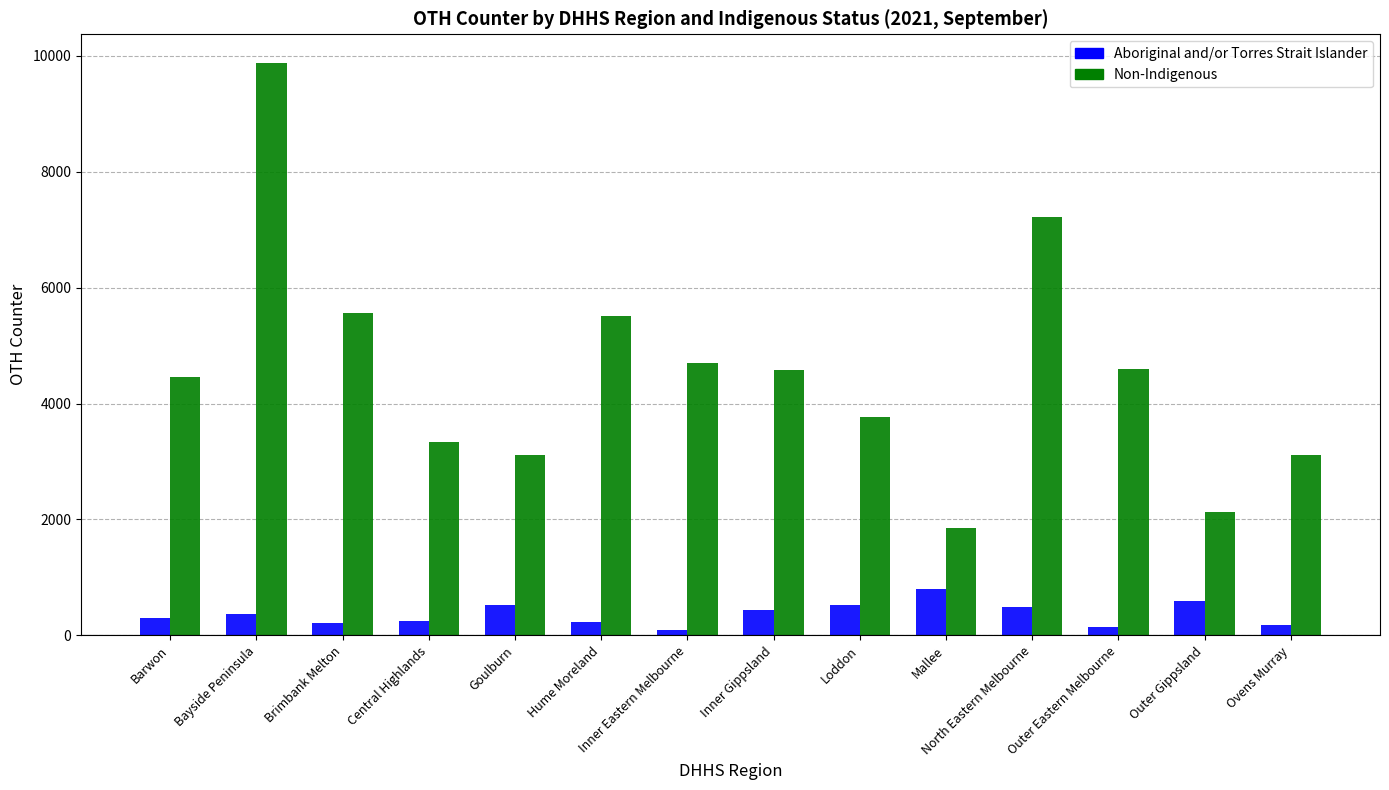

The value of Non-Indigenous at Inner Eastern Melbourne is 7372. True or false?

False